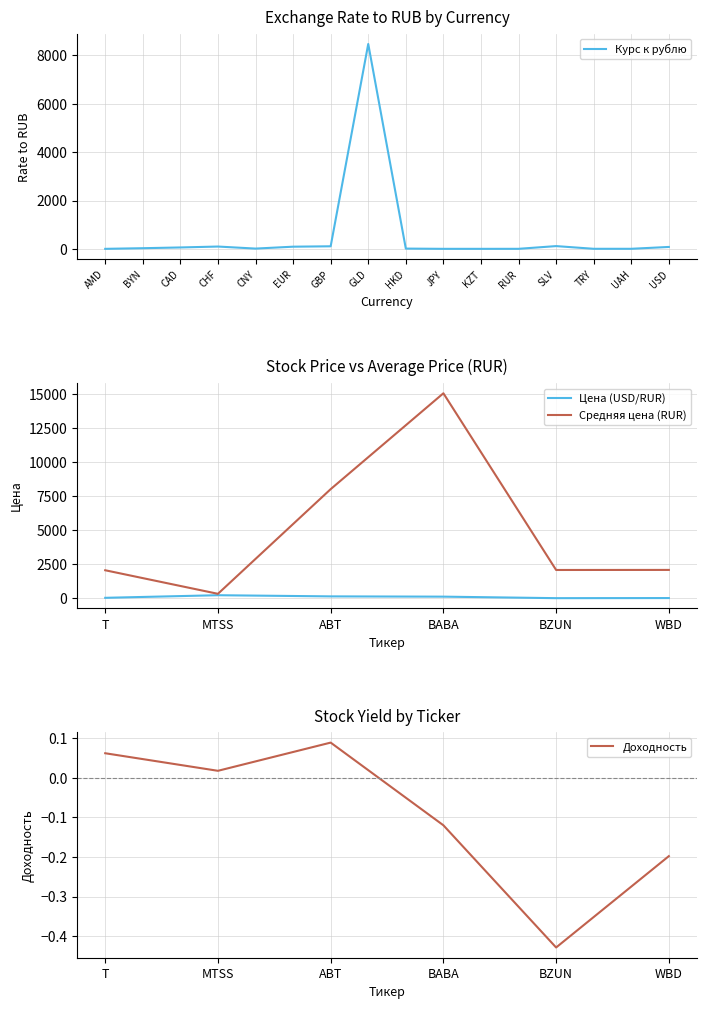

What is the sum of the values at CHF and GLD?

8571.4